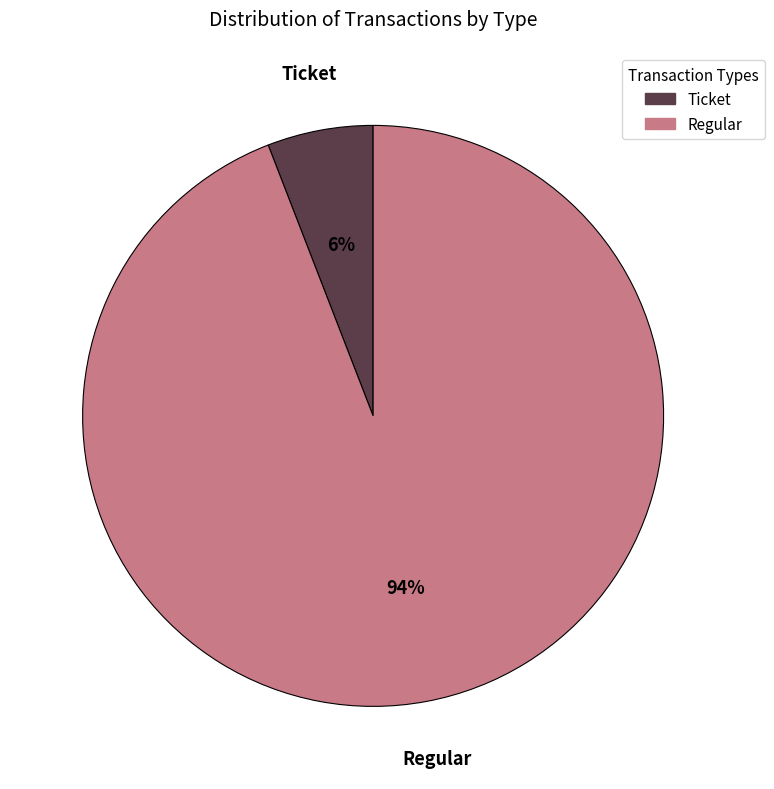

How many slices are in this pie chart?

2